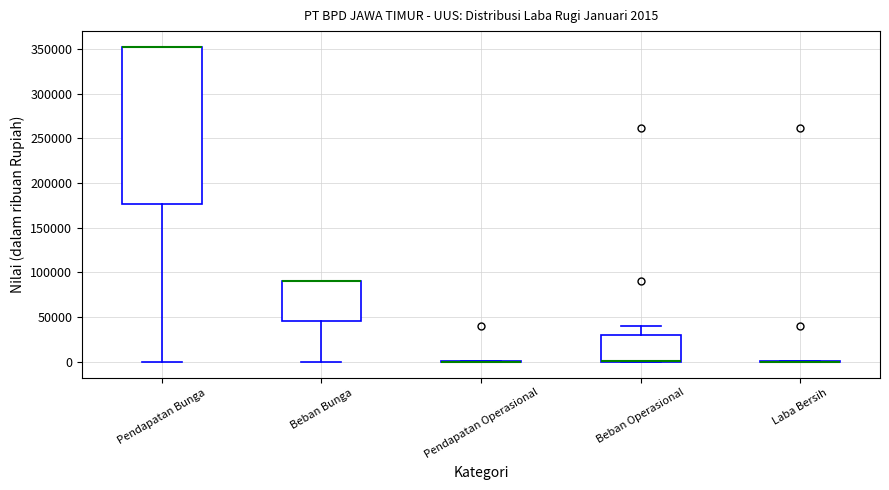

Which box is the tallest, from its lower edge to its upper edge?

Pendapatan Bunga